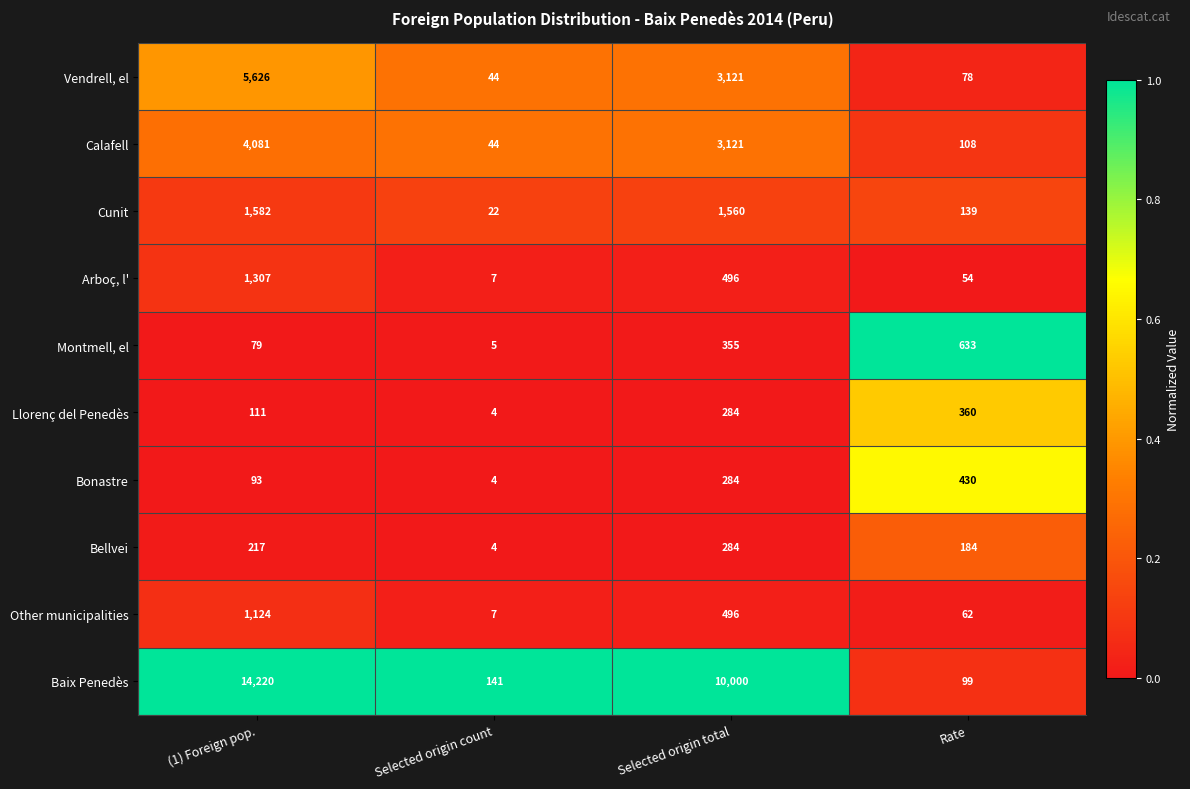

Which series has the largest range (max minus min)?

Baix Penedès